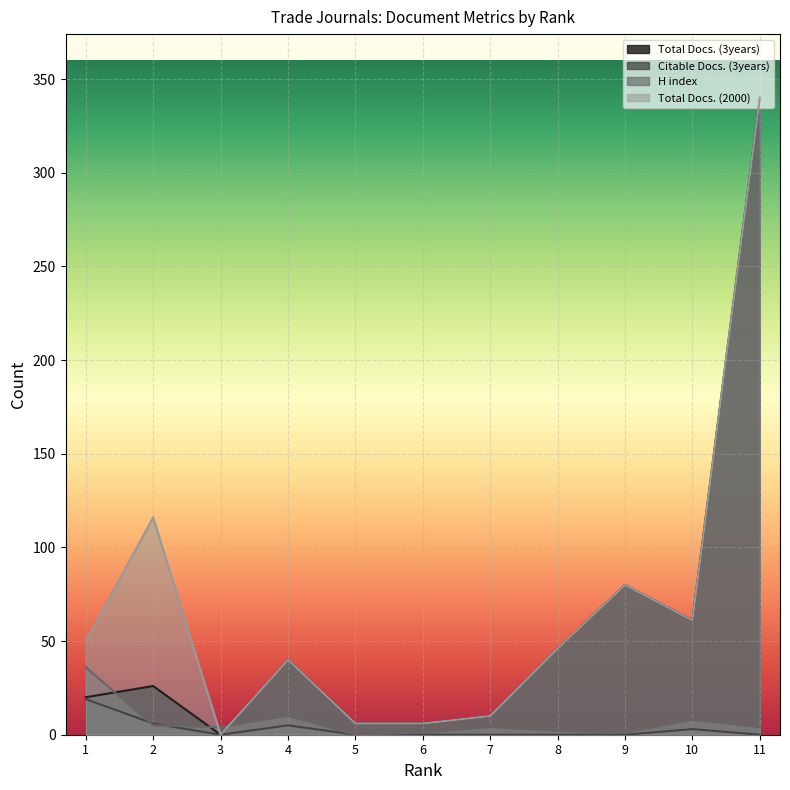

What is the sum of all Citable Docs. (3years) values?

33